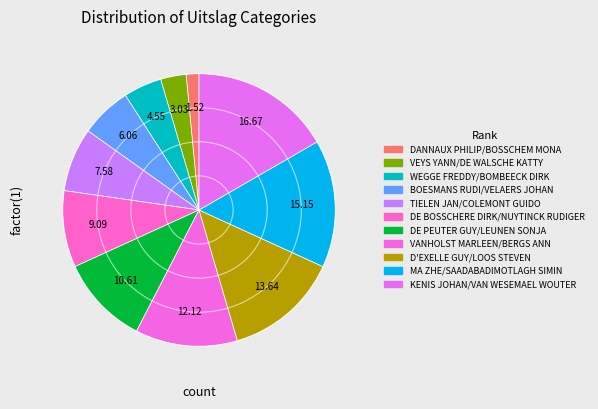

Do D'EXELLE GUY/LOOS STEVEN and TIELEN JAN/COLEMONT GUIDO together represent more than half of the pie?

No